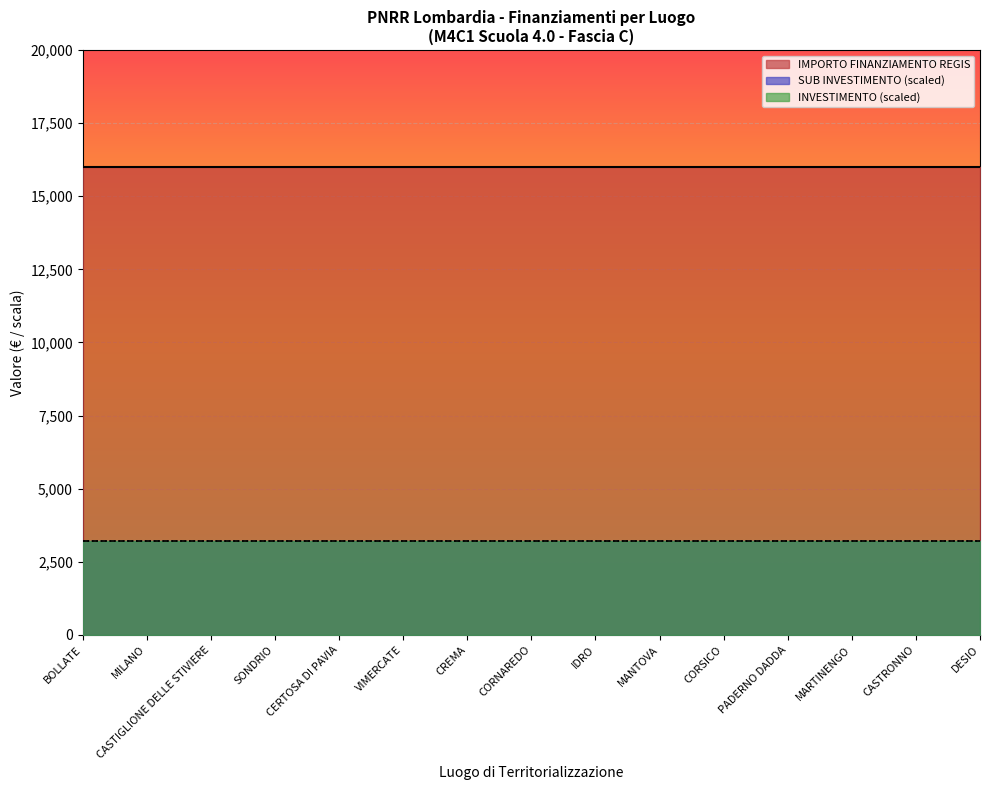

What is the label of the 2nd point from the left?

MILANO